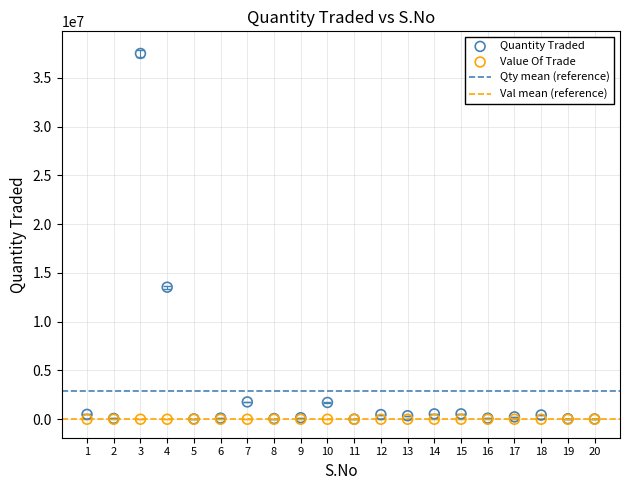

Which series has the largest Y range (max minus min)?

Quantity Traded